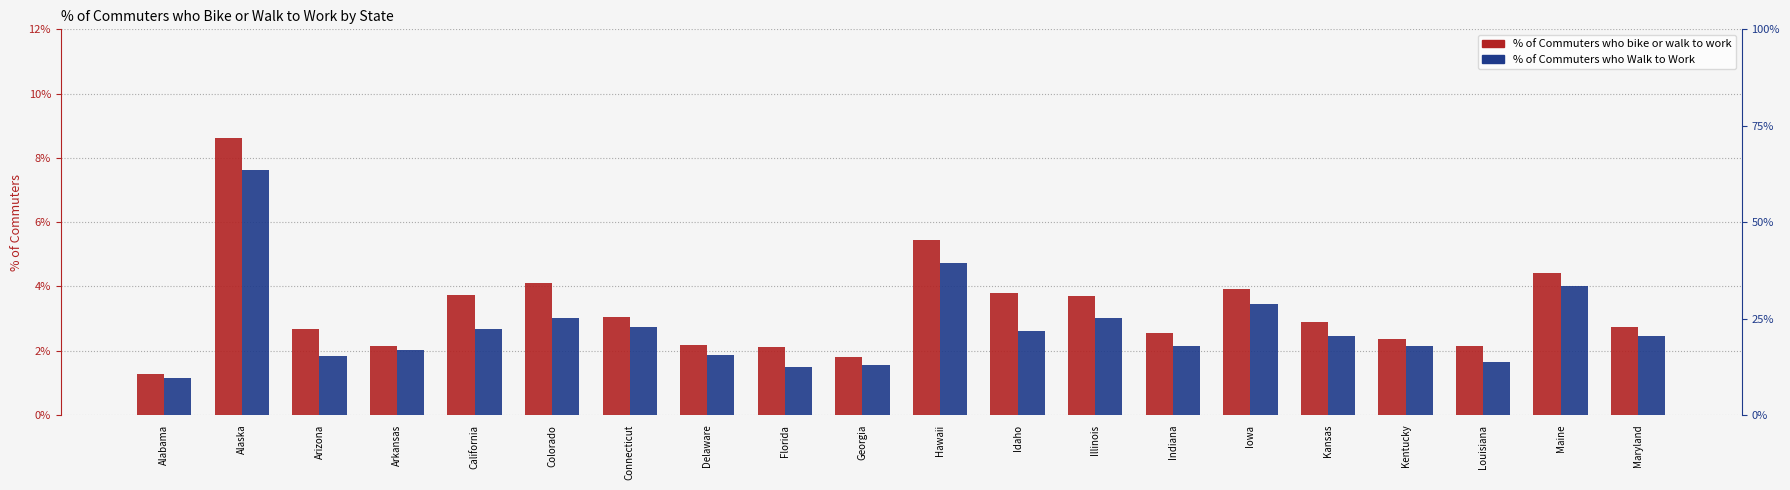

What is the total value across all series at Maine?

8.4